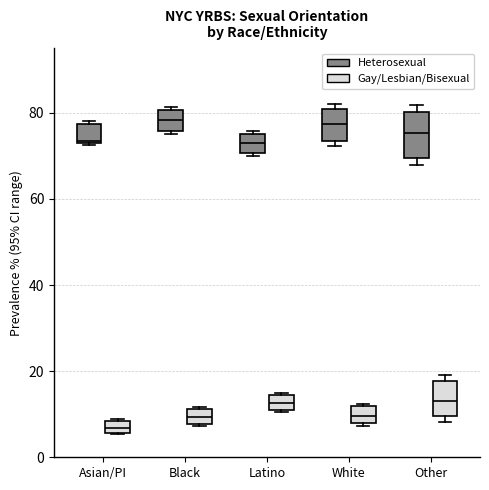

Where is the upper edge of the box for White (Gay/Lesbian/Bisexual) on the y-axis? The values are not printed on the chart, so give them approximately, as read against the axis.

12